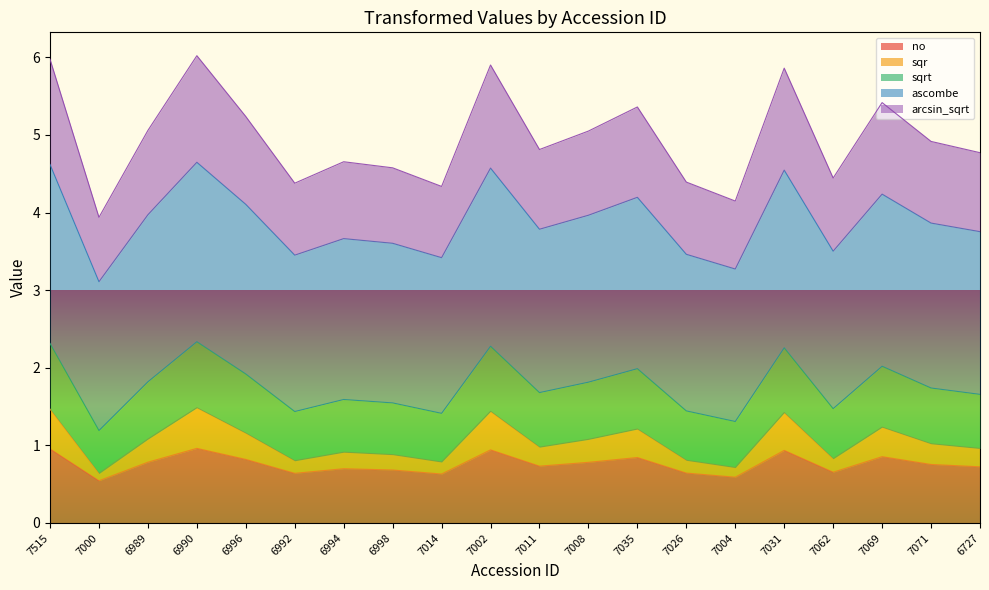

True or false: arcsin_sqrt and sqrt intersect in this chart.

False